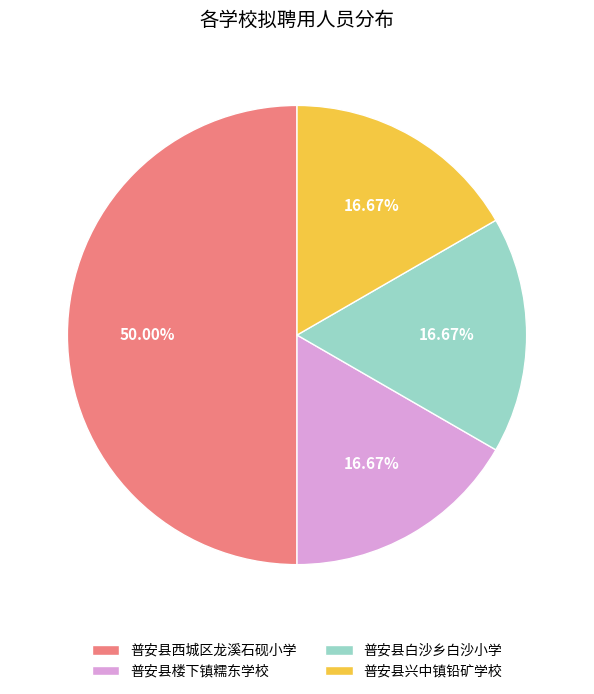

What percentage is NOT represented by 普安县楼下镇糯东学校?

83.3%